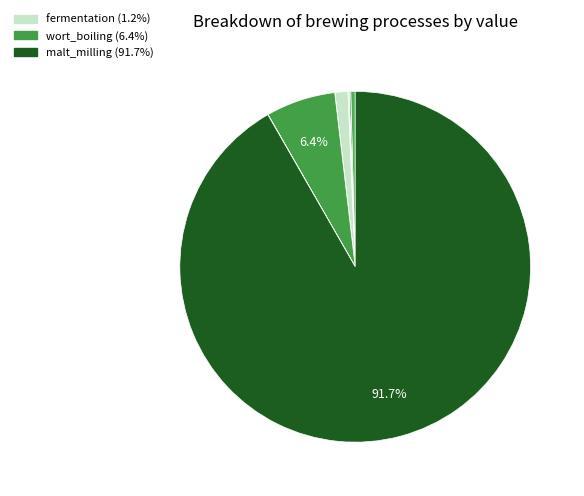

Which category accounts for the majority?

malt_milling